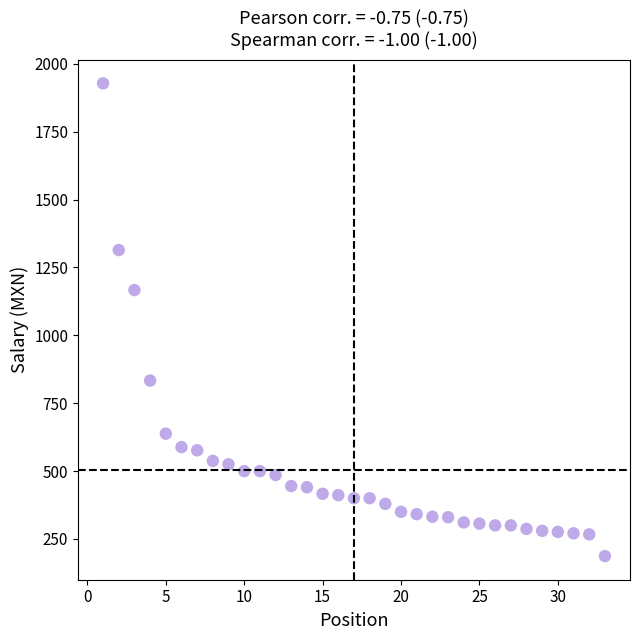

What is the range of X values (max minus min)?

32.0